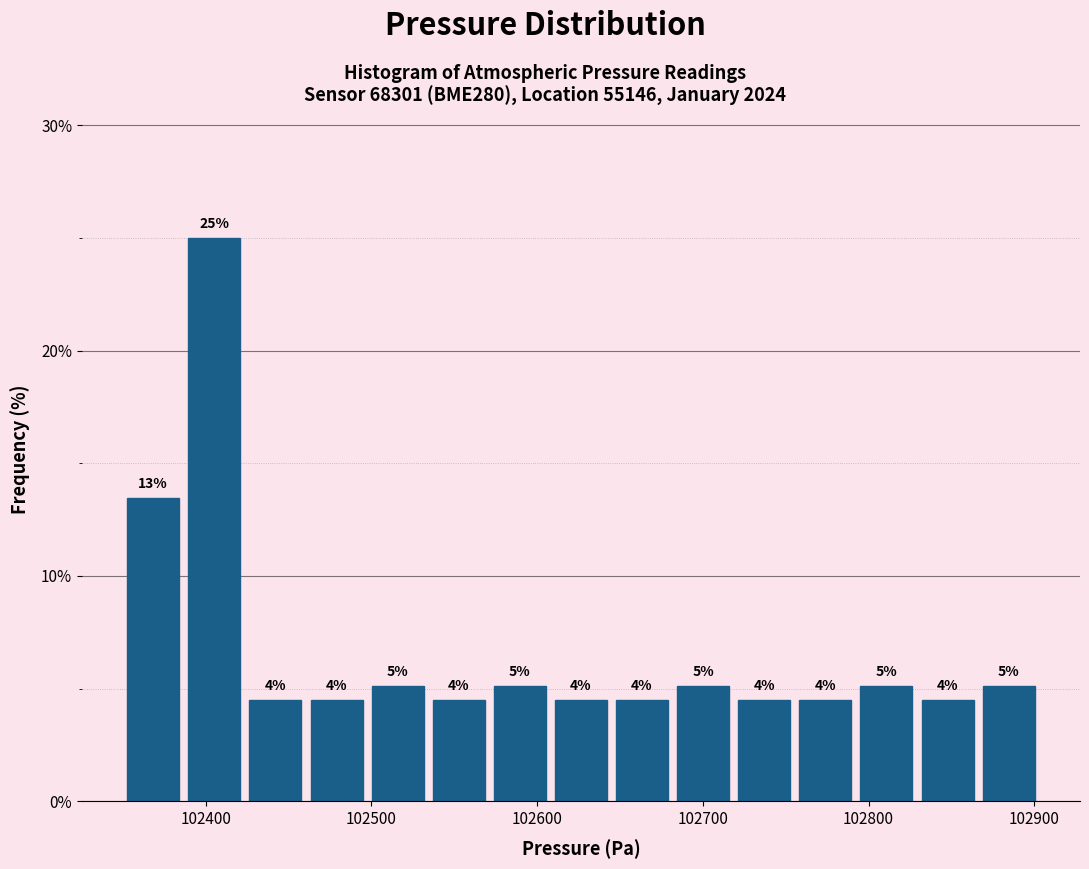

Around what value on the x-axis is the tallest bar? Give the approximate position of its centre, as read against the axis.

102410